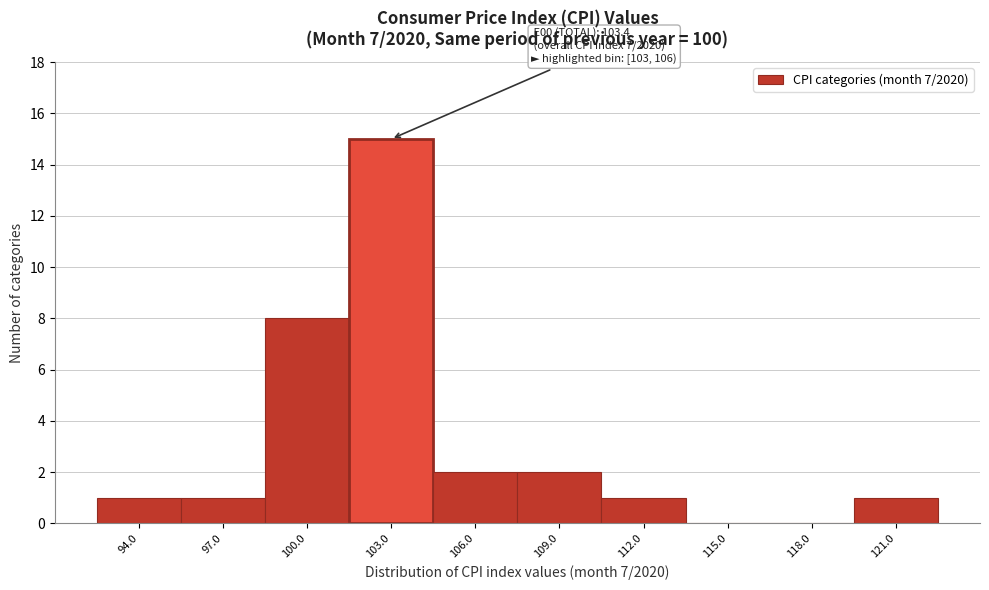

Reading left to right, transcribe all the data shown in this chart.

94.0=1	97.0=1	100.0=8	103.0=15	106.0=2	109.0=2	112.0=1	115.0=0	118.0=0	121.0=1